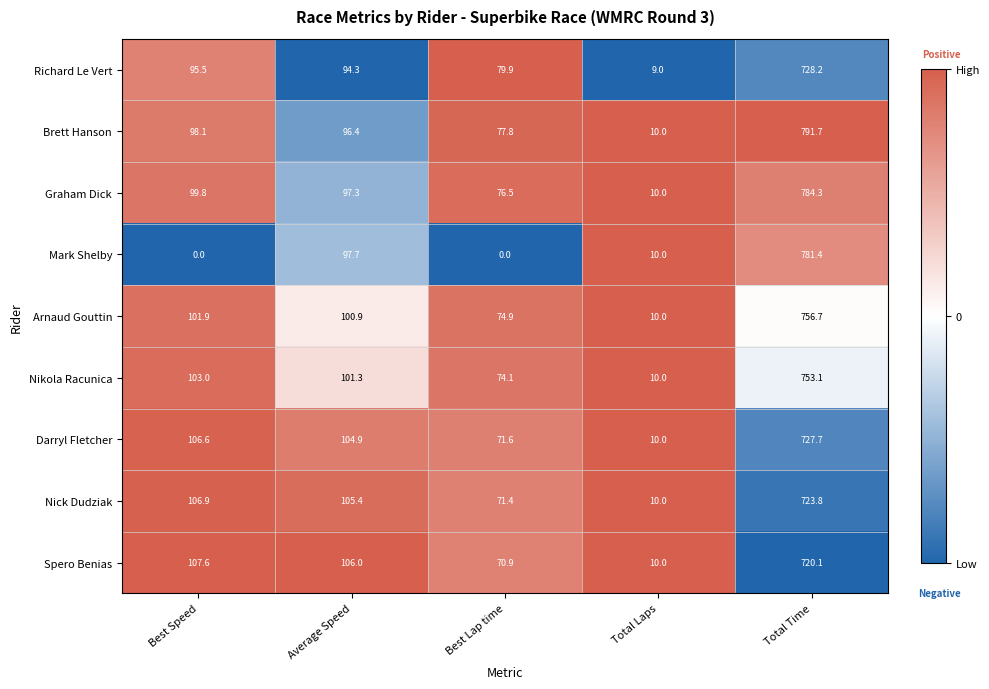

What is the difference between the maximum and minimum values in the Brett Hanson series?

781.7